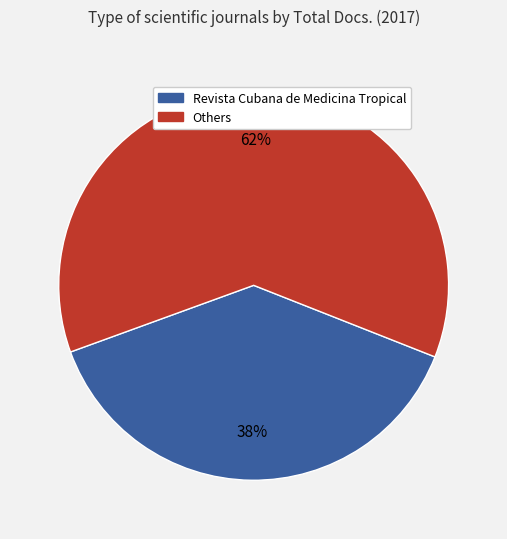

Is there a majority slice in this chart?

Yes